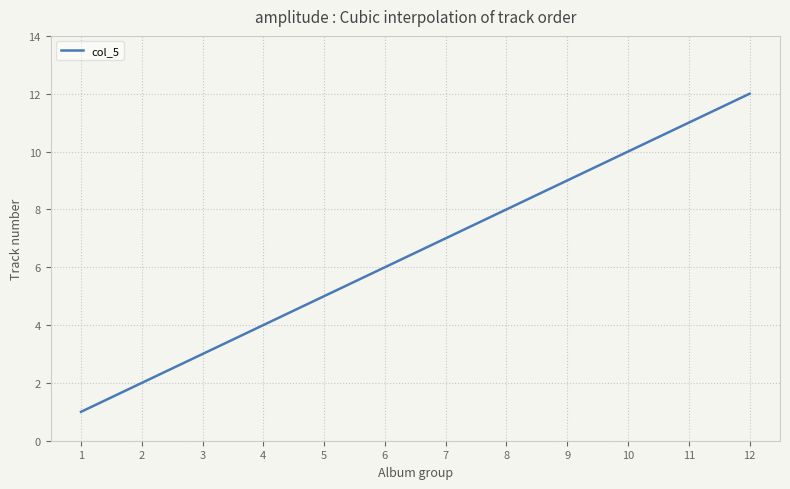

What is the difference between the maximum and minimum values?

11.0